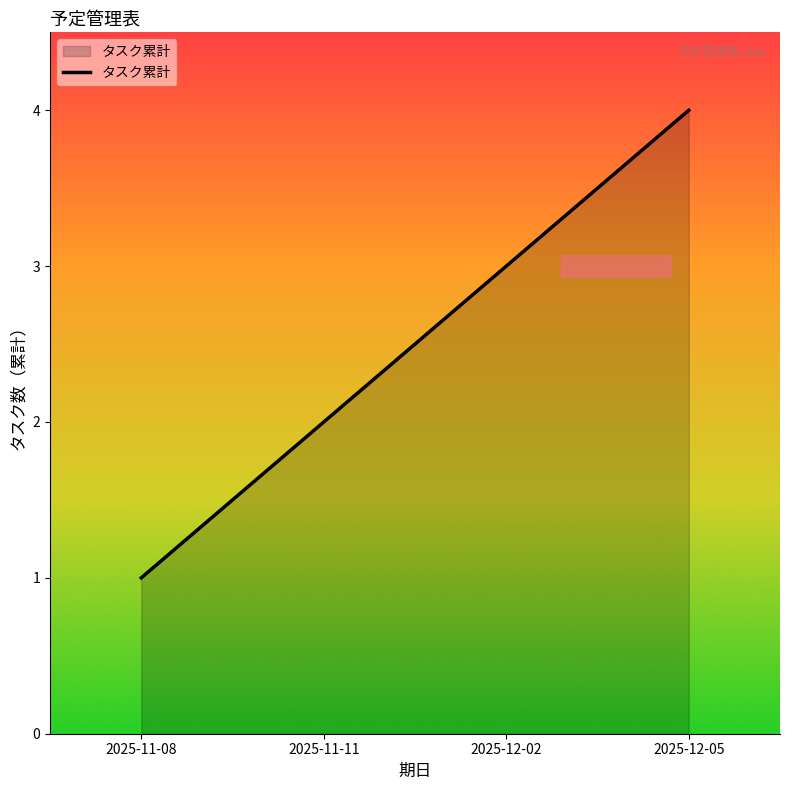

Which label corresponds to the largest value in the chart?

2025-12-05